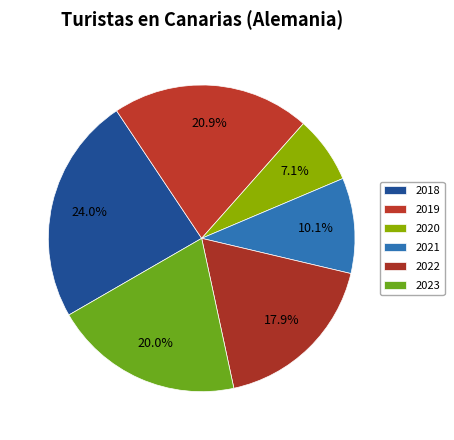

Is it true that 2023 is 26% of the pie?

False